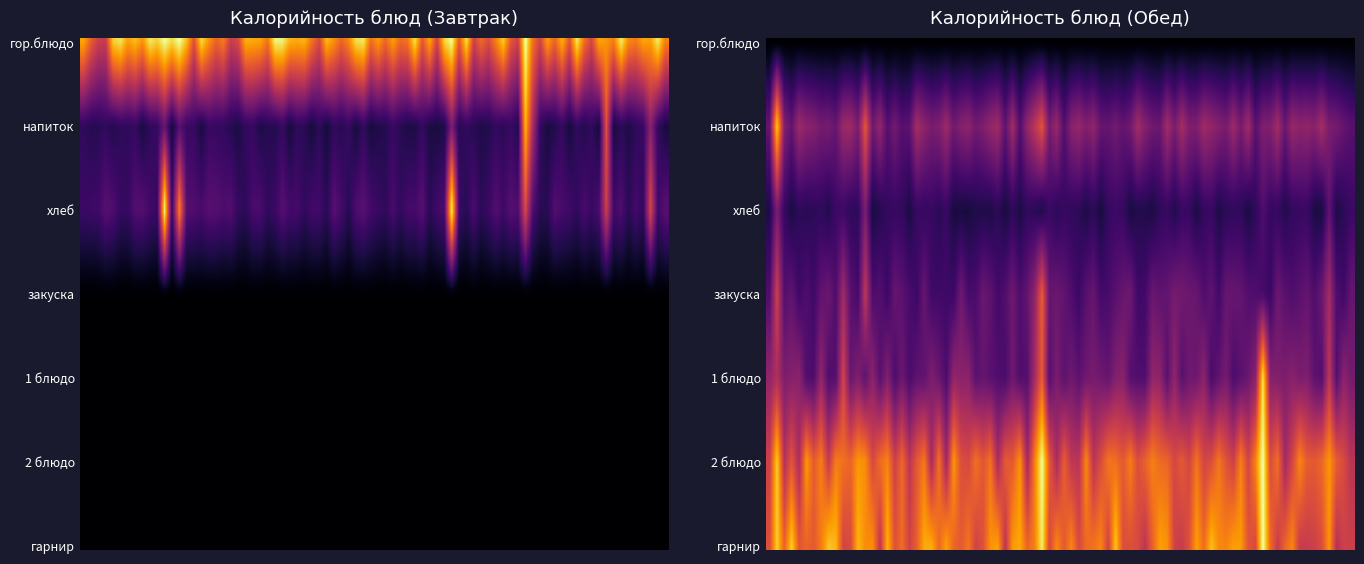

How many positive values does the Обед series have?

6